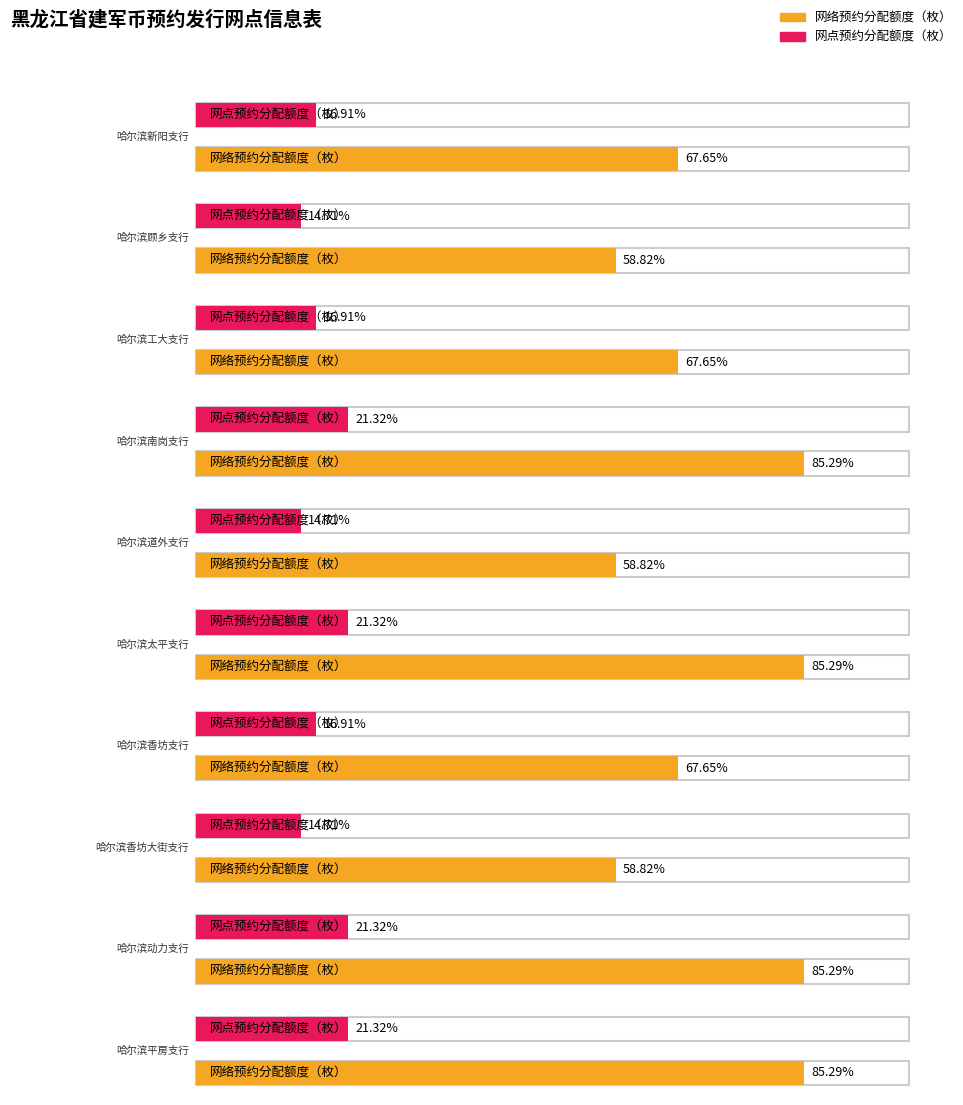

How many data points in 网络预约分配额度（枚） are above 36800?

4